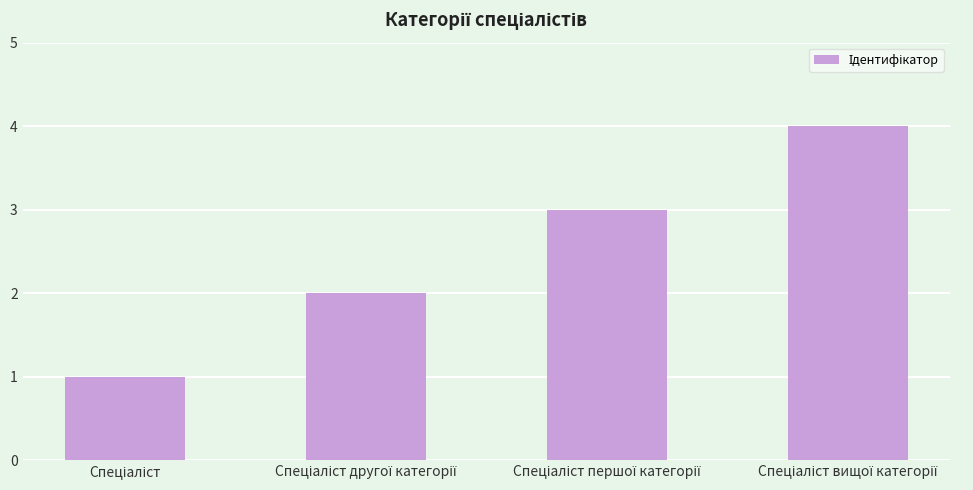

What is the difference between the maximum and minimum values?

3